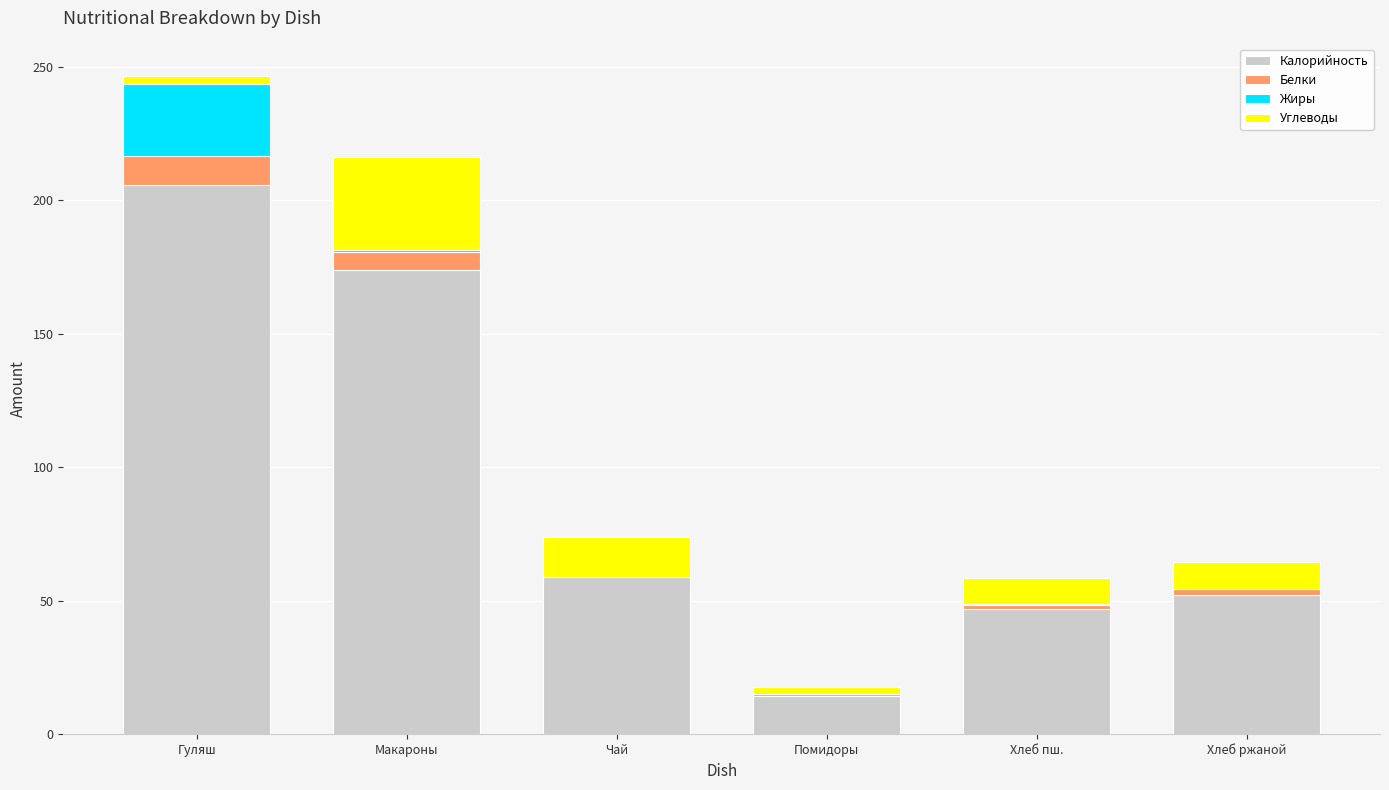

At which category is the sum across all series the highest?

Гуляш